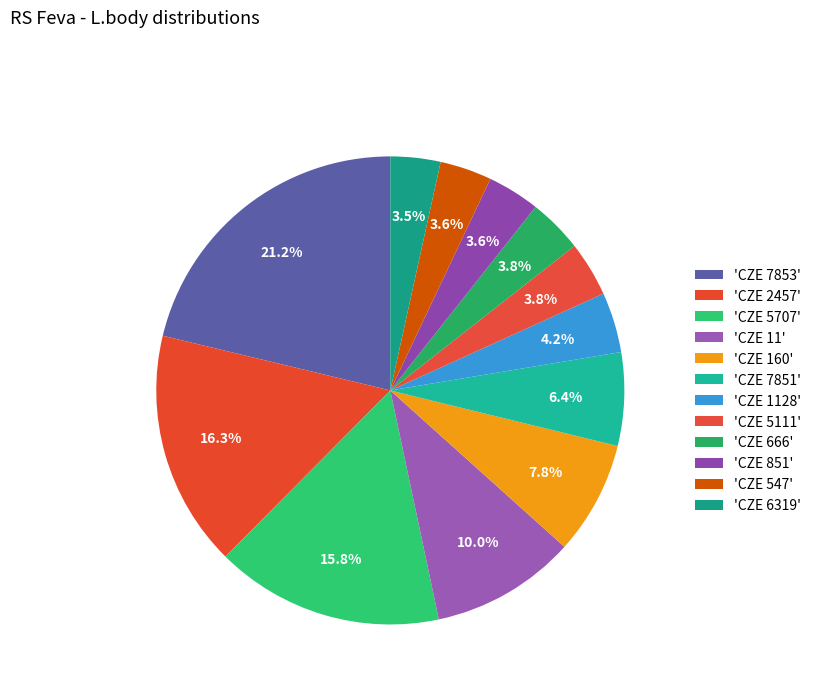

Which category has the smallest portion of the pie?

CZE 6319